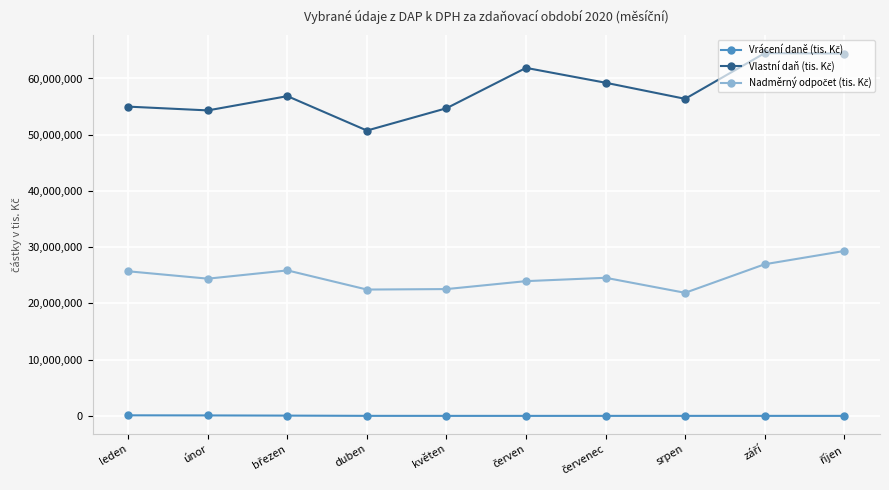

What is the greatest value displayed?

64504507.2